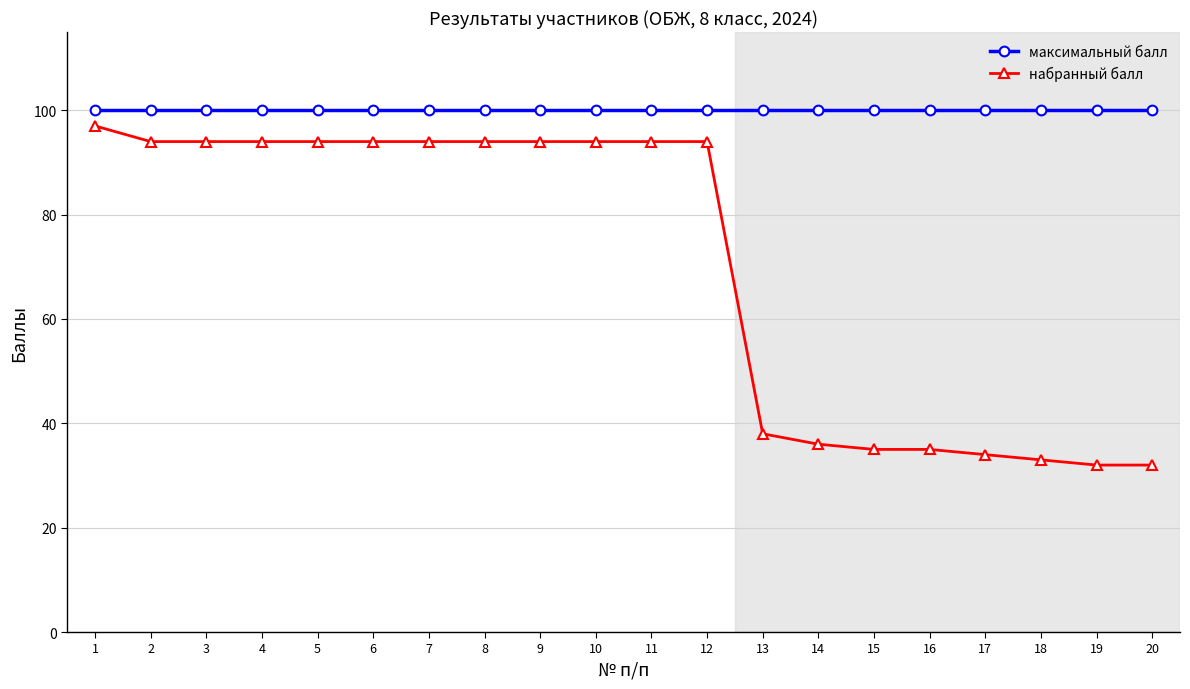

Is the value of набранный балл at 1 greater than the value of максимальный балл at 10?

No